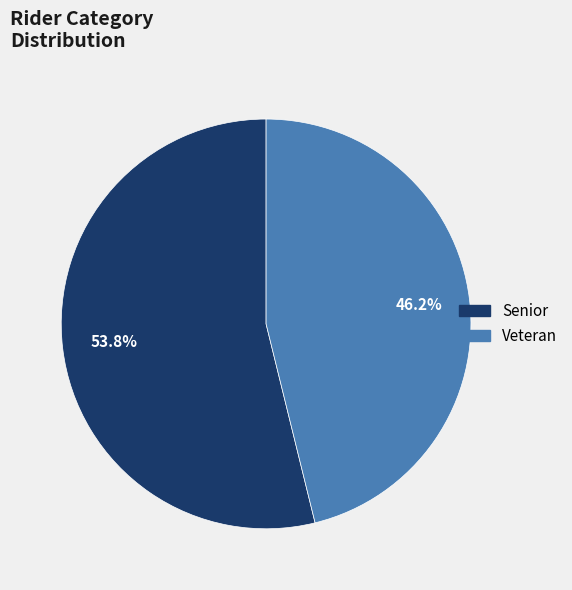

Rank the categories by value from highest to lowest.

Senior, Veteran